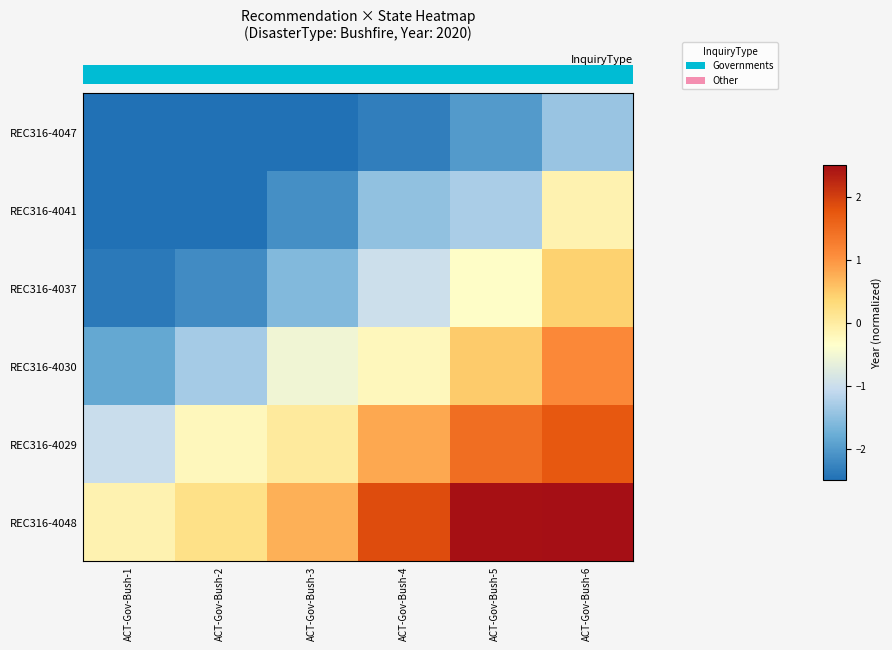

Which has a higher value, ACT-Gov-Bush-3 or ACT-Gov-Bush-4?

ACT-Gov-Bush-4